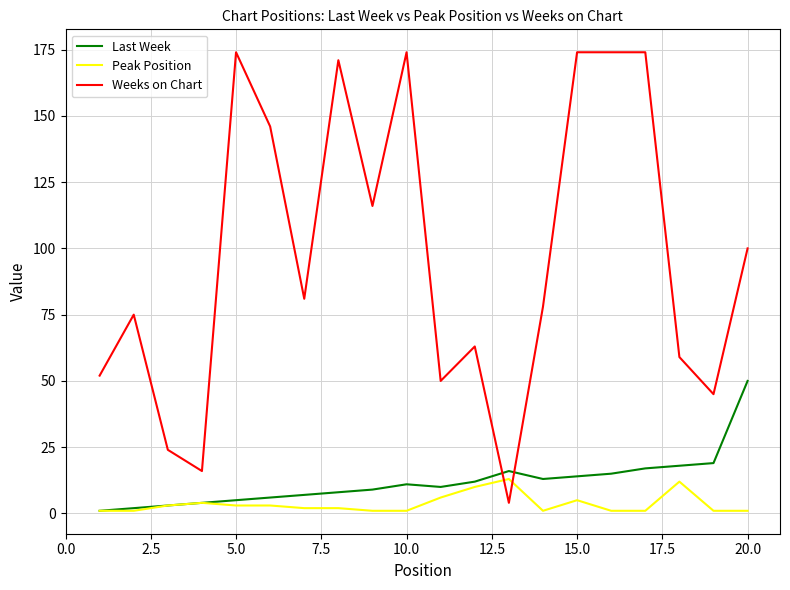

Which series has the widest spread of values?

Weeks on Chart